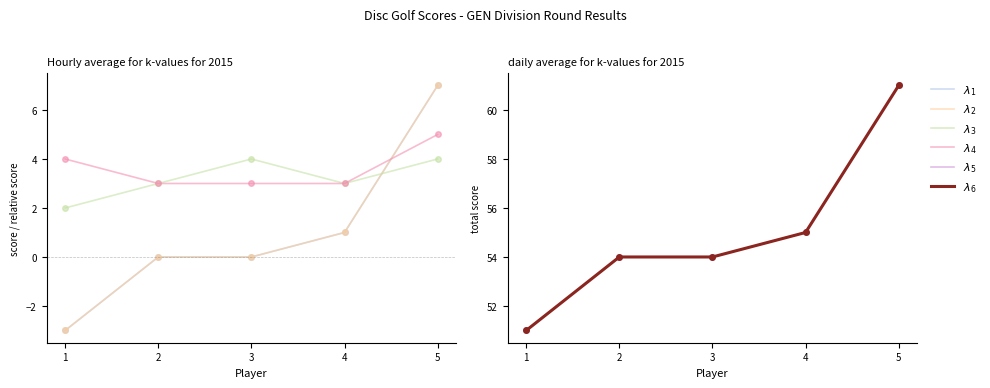

What is the approximate value of round_total_score at 4?

55